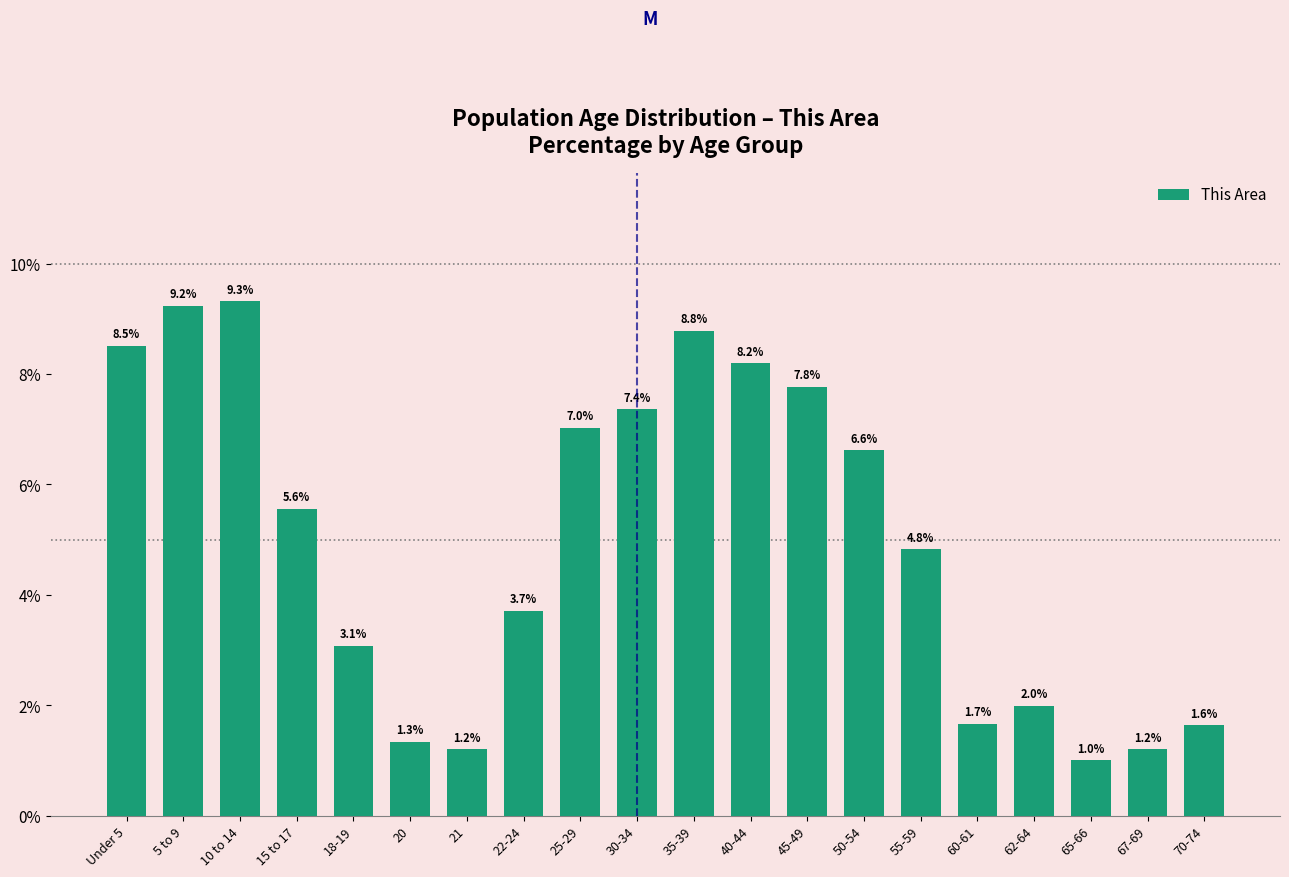

Reading left to right, extract all data points from this chart.

8.5	9.2	9.3	5.6	3.1	1.3	1.2	3.7	7.0	7.4	8.8	8.2	7.8	6.6	4.8	1.7	2.0	1.0	1.2	1.6